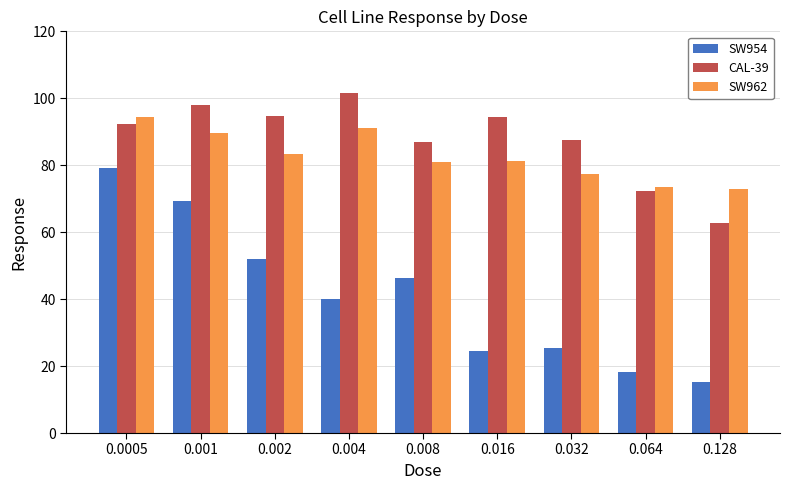

At which label is SW954 closest to 47?

0.008